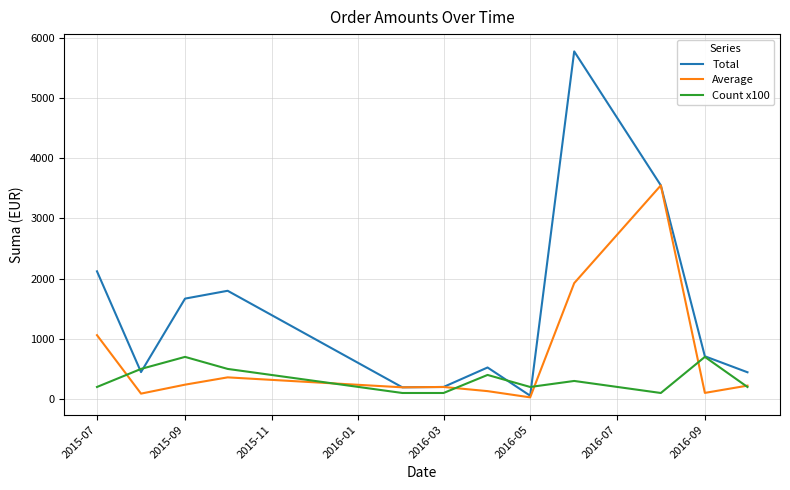

Which series has the largest total across all categories?

Total